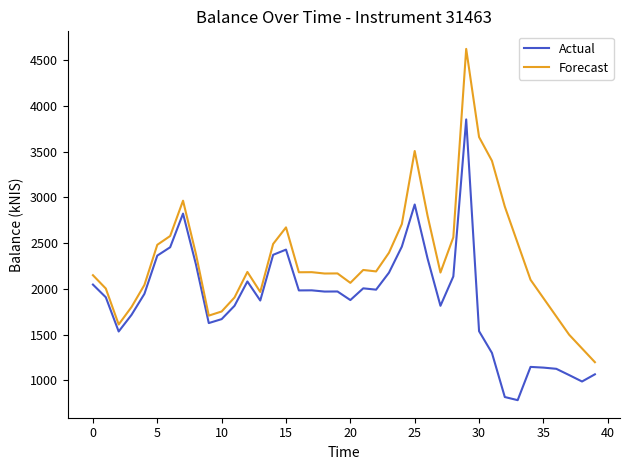

Which series has the largest total across all categories?

Forecast